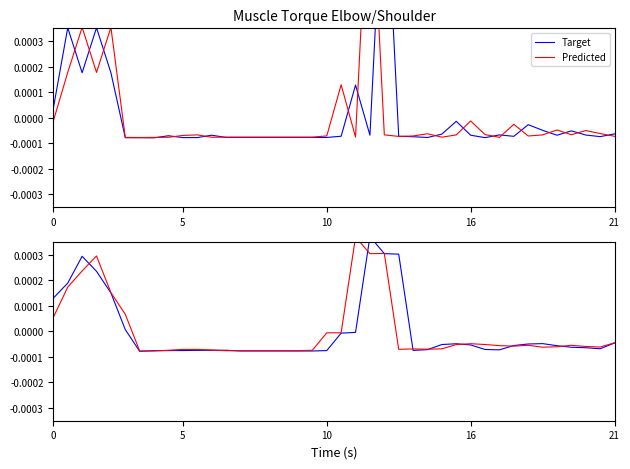

How many values in Target are below zero?

31